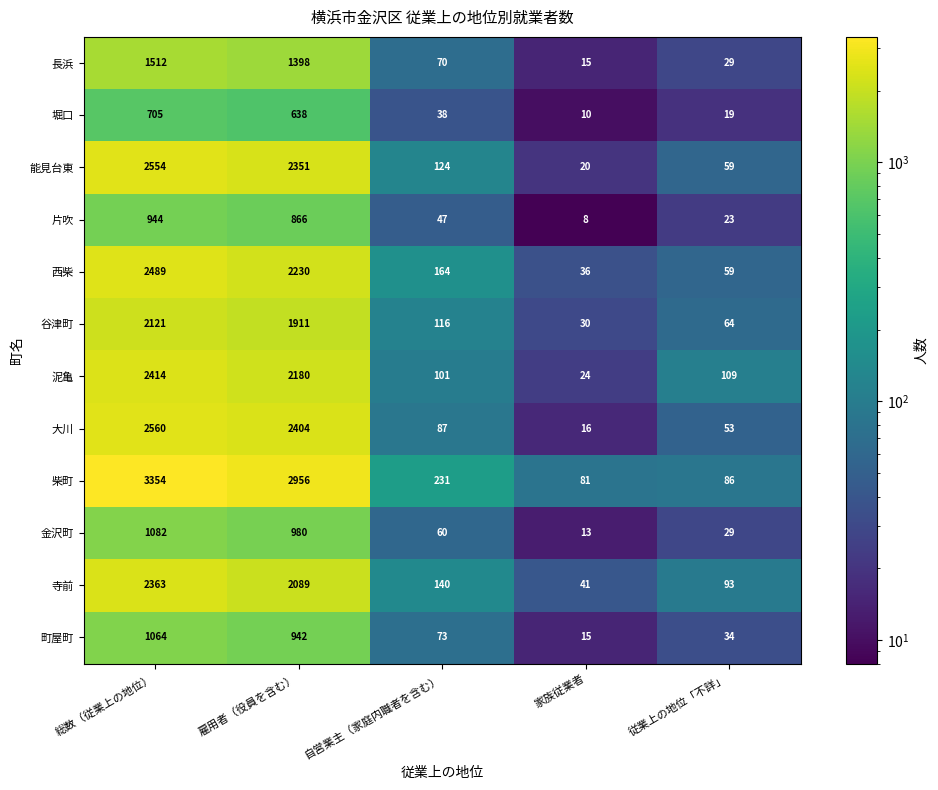

Where does the 堀口 series first go above 38?

総数（従業上の地位）